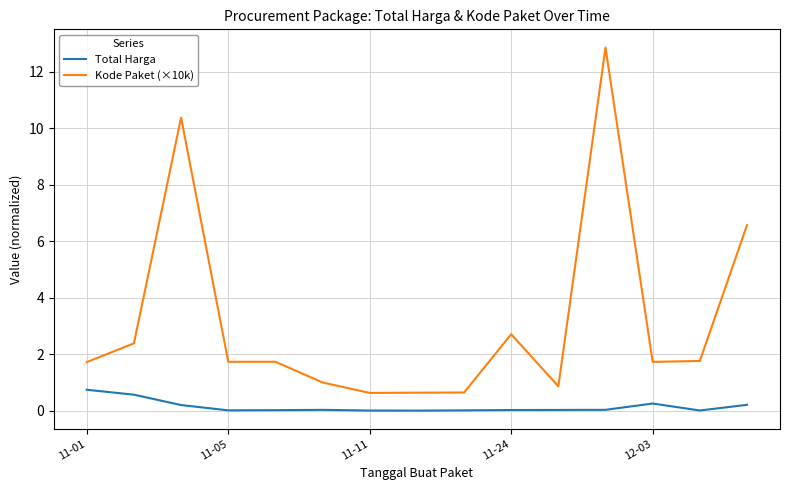

Which series has the largest range (max minus min)?

Kode Paket (×10k)